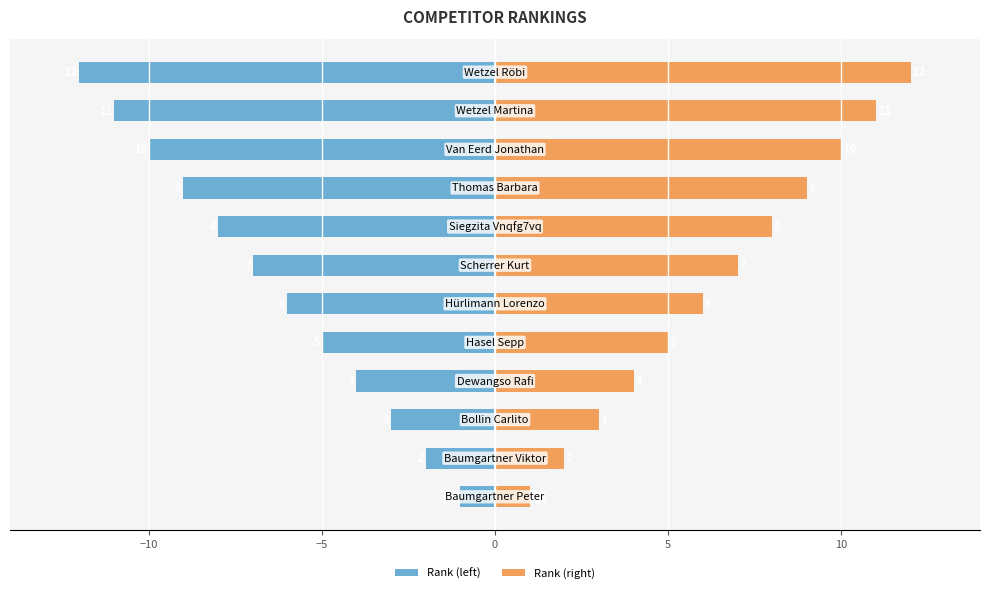

How many series are shown in this chart?

2